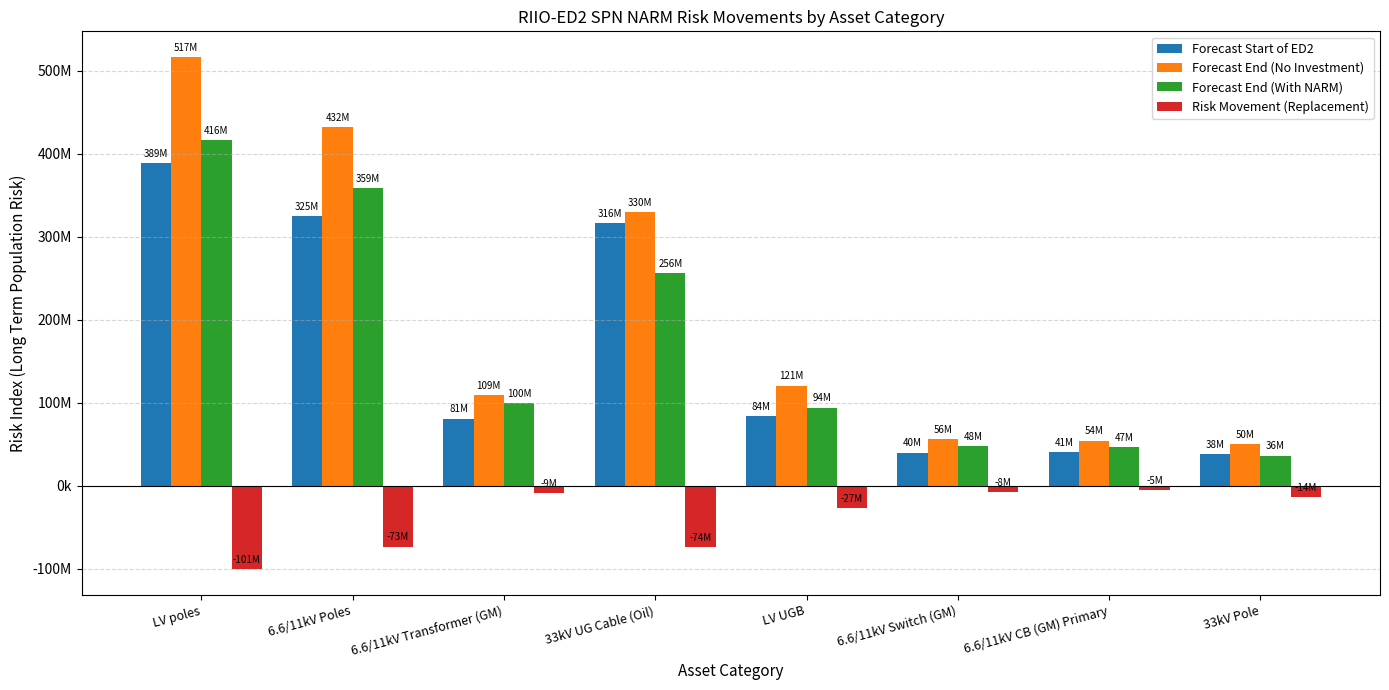

What position from the right is 6.6/11kV Transformer (GM)?

6